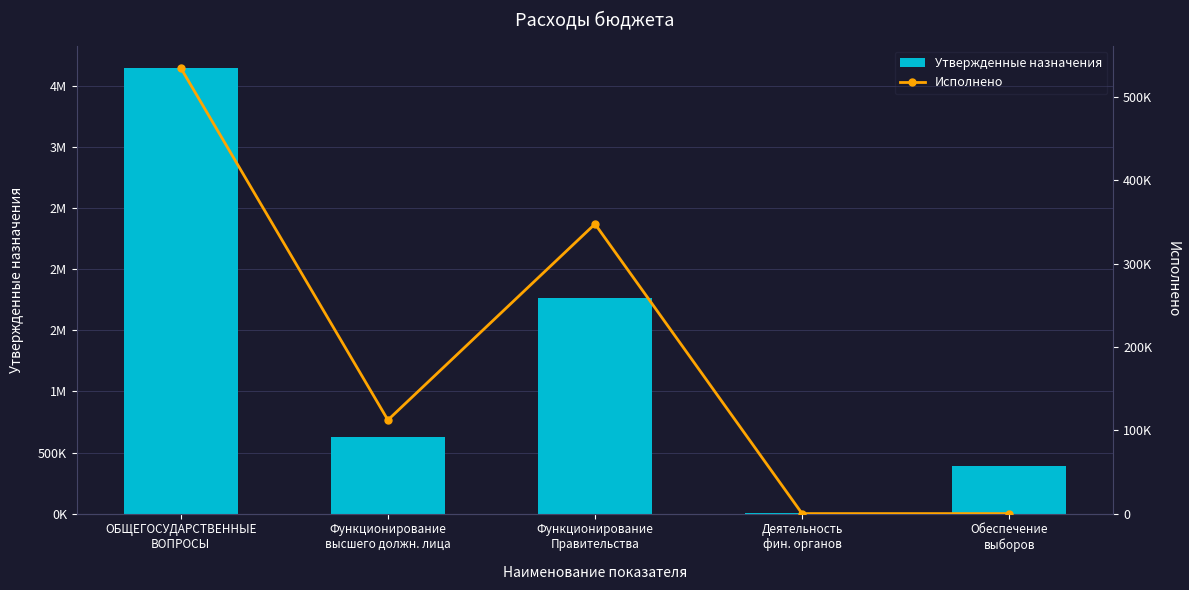

Rank the series by their average value, from lowest to highest.

Исполнено, Утвержденные назначения